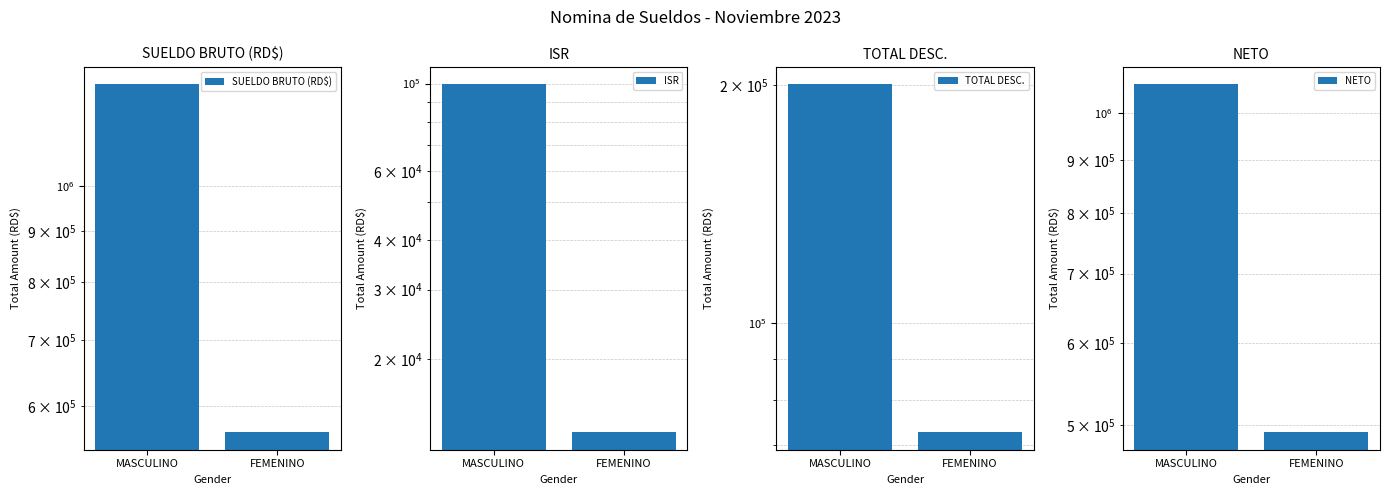

Which label corresponds to the largest value in the chart?

MASCULINO